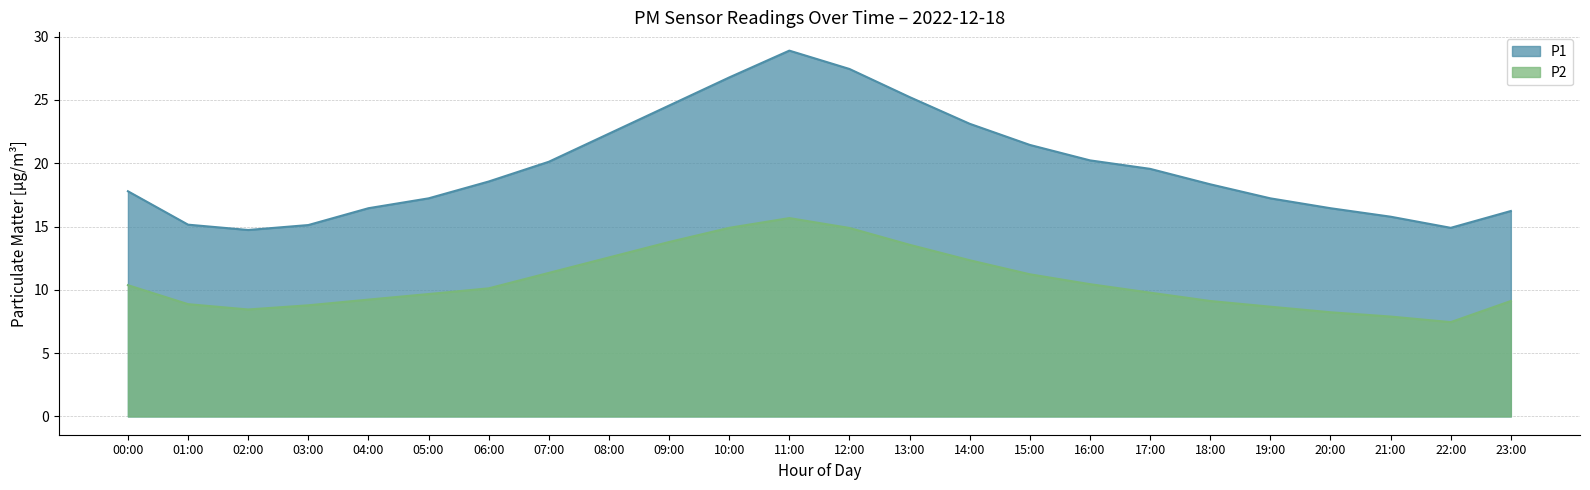

What position from the right is 09:00?

15